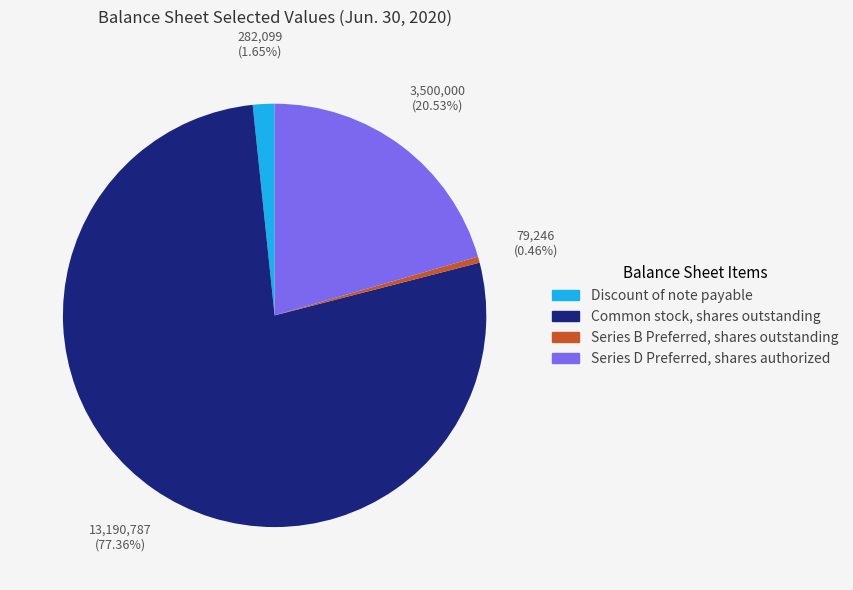

Count the number of slices in the pie.

4